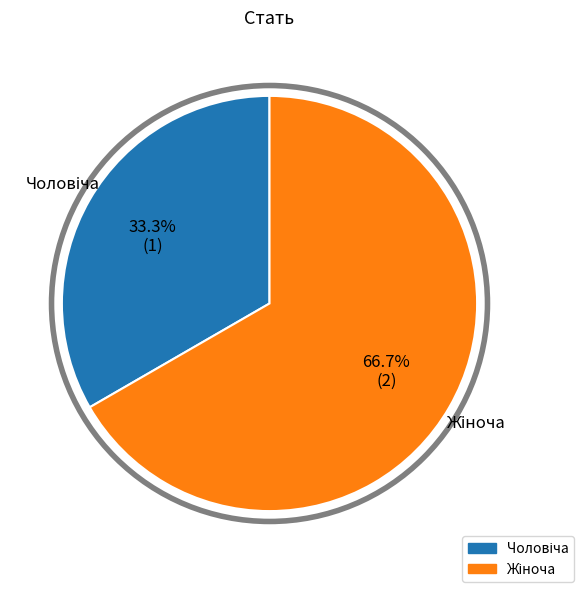

To the nearest percent, what percentage of the pie is Чоловіча?

33%